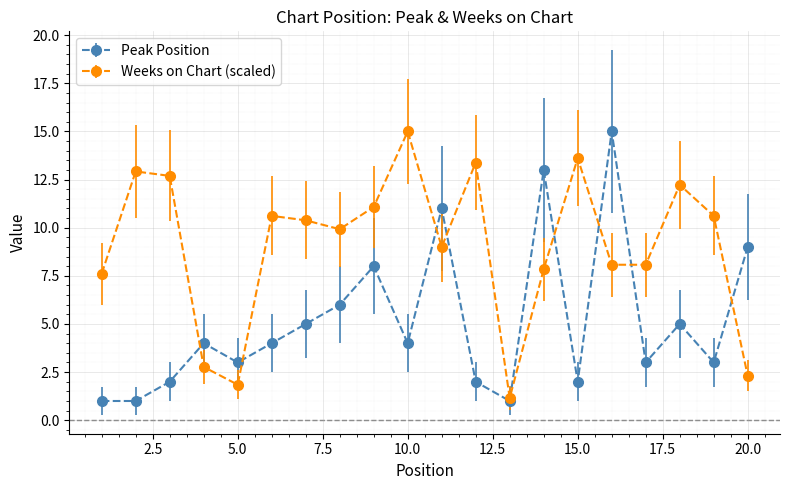

What is the value of the Peak Position point at the 2nd from the left?

1.0